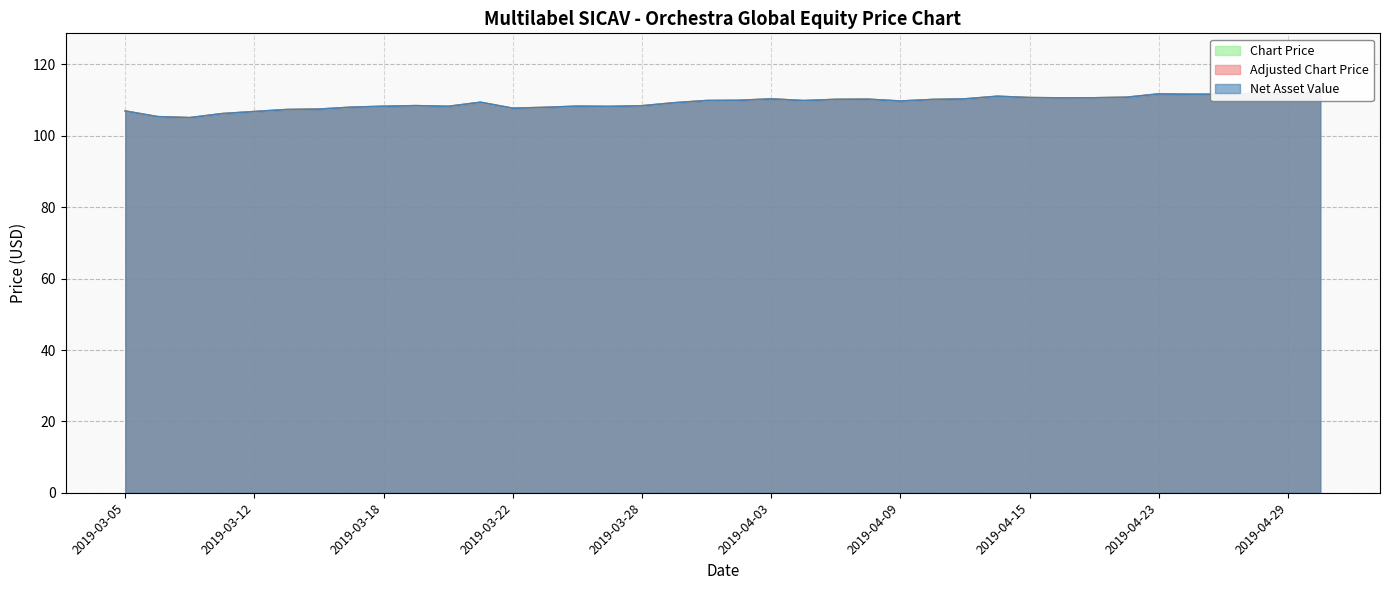

What is the value of the Adjusted Chart Price point at the 16th from the left?

108.2